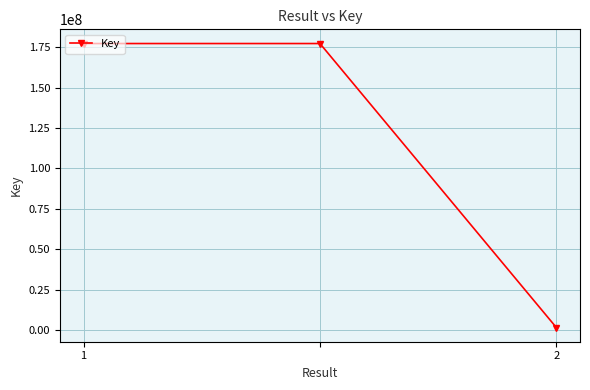

What is the greatest value displayed?

177227527